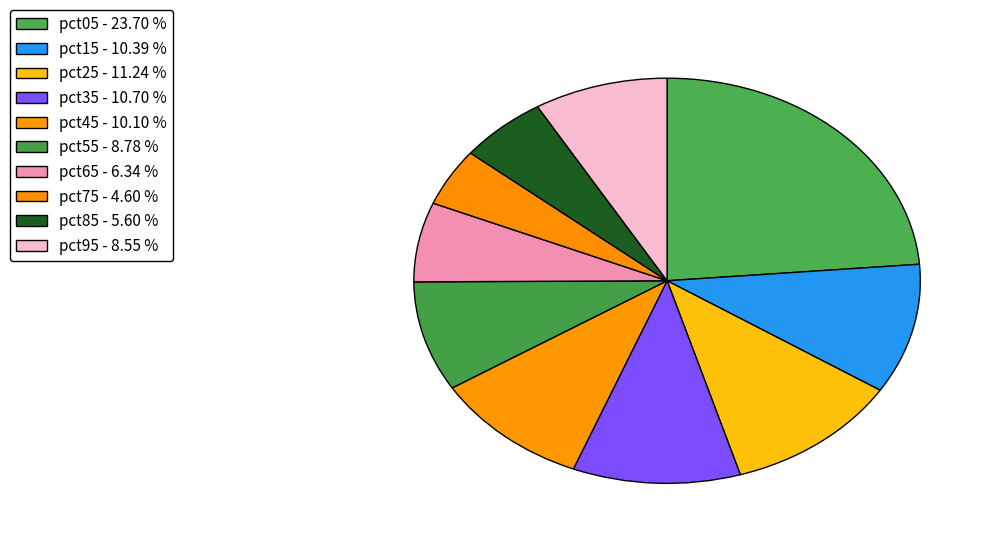

How many segments does this pie chart have?

10